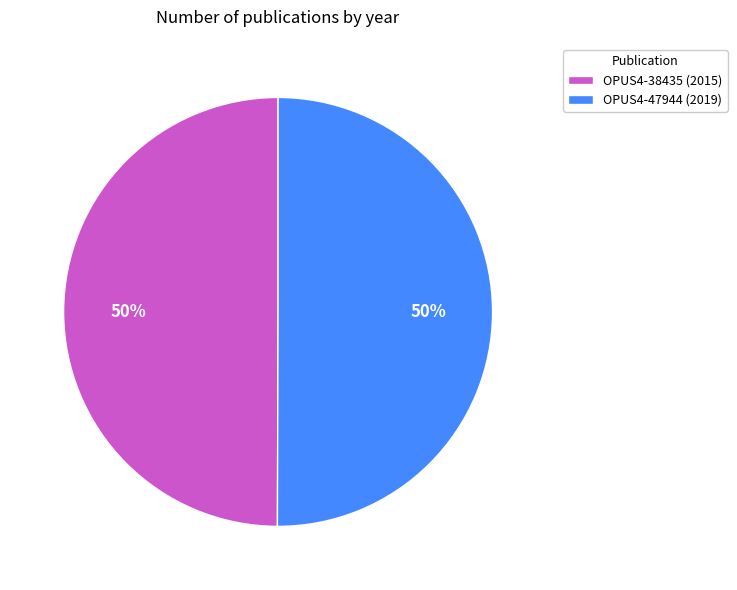

The OPUS4-47944 (2019) slice represents 64% of the pie. True or false?

False